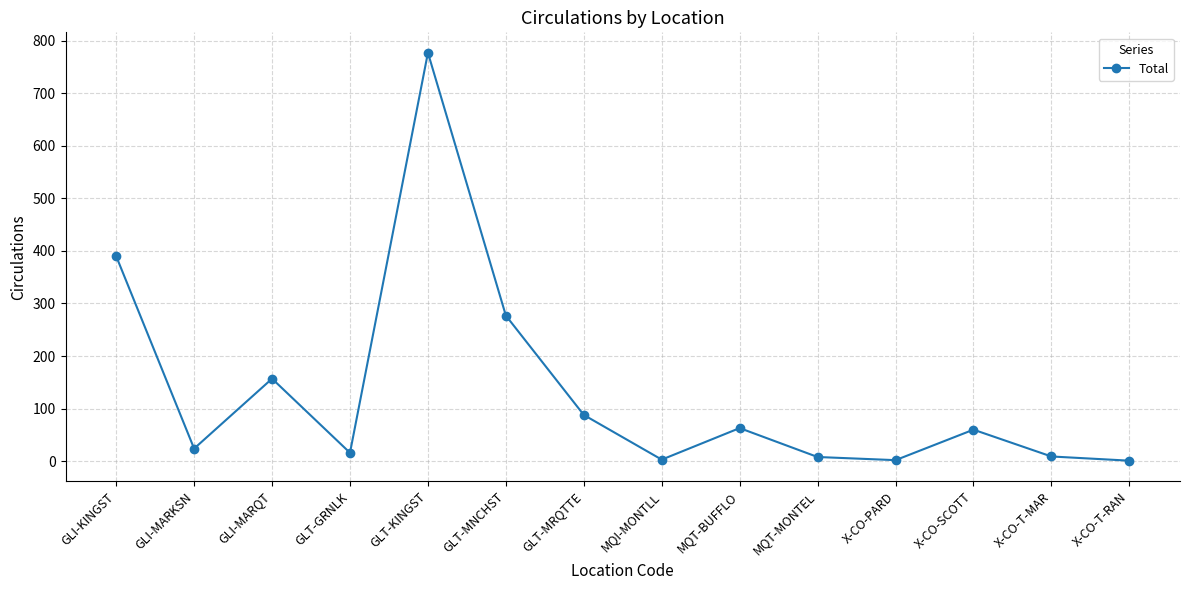

Which category has the highest value across all series?

GLT-KINGST